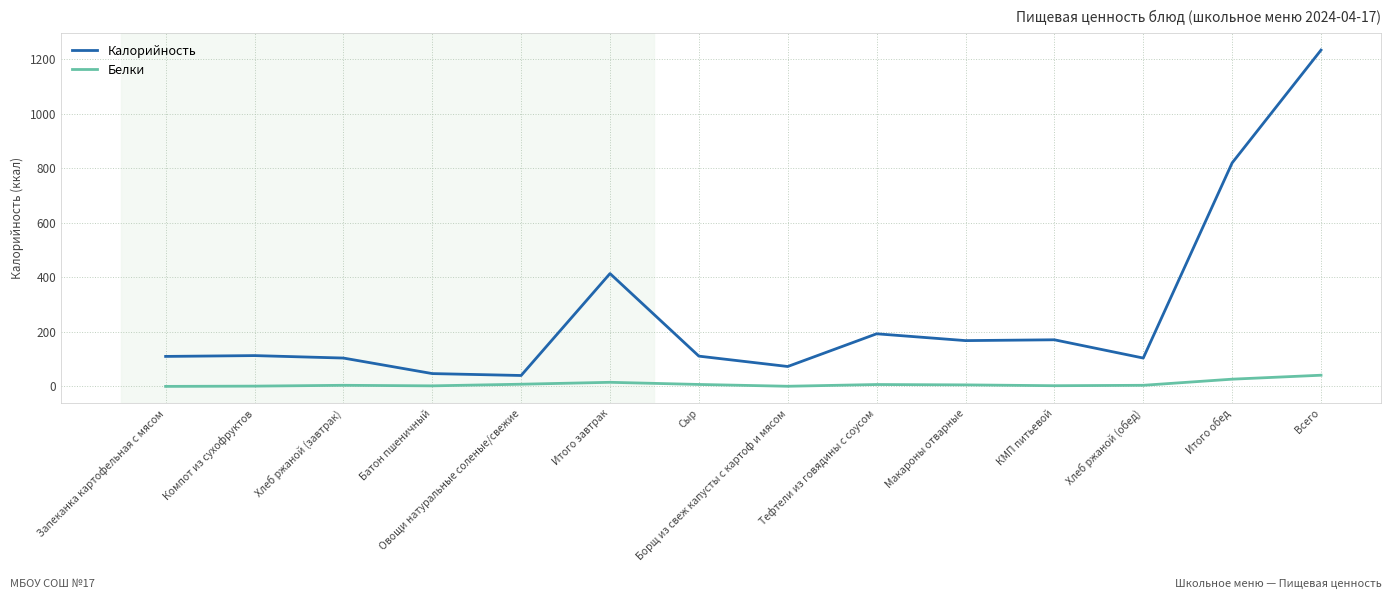

True or false: Белки and Калорийность intersect in this chart.

False